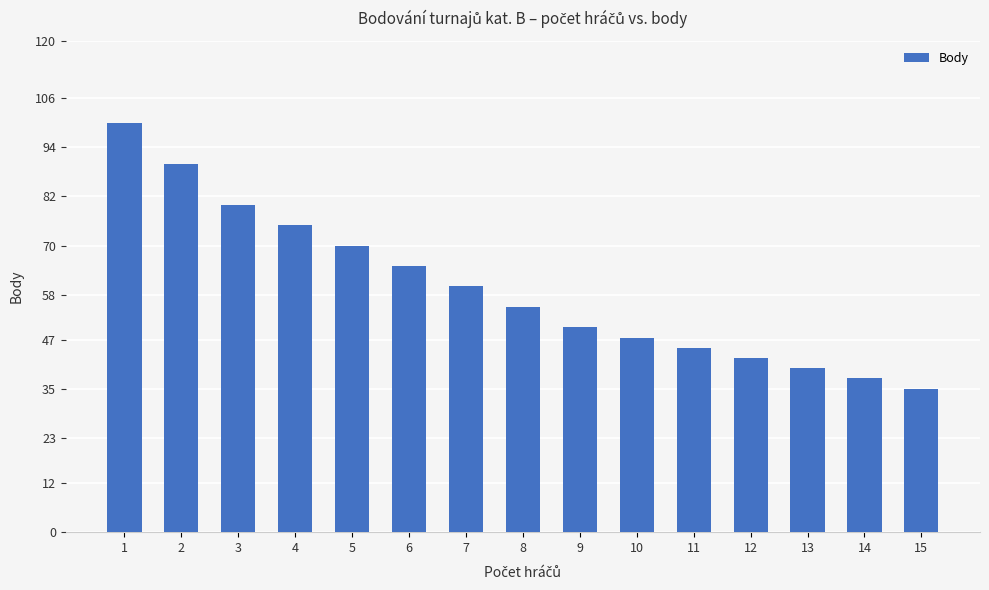

Rank the categories by value from lowest to highest.

15, 14, 13, 12, 11, 10, 9, 8, 7, 6, 5, 4, 3, 2, 1